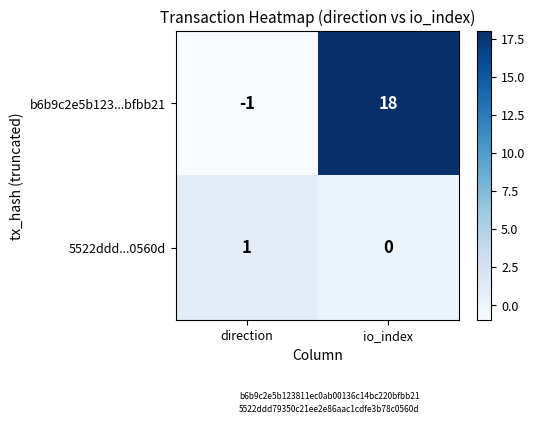

Rank the series by their maximum value, from highest to lowest.

b6b9c2e5b123...bfbb21, 5522ddd...0560d